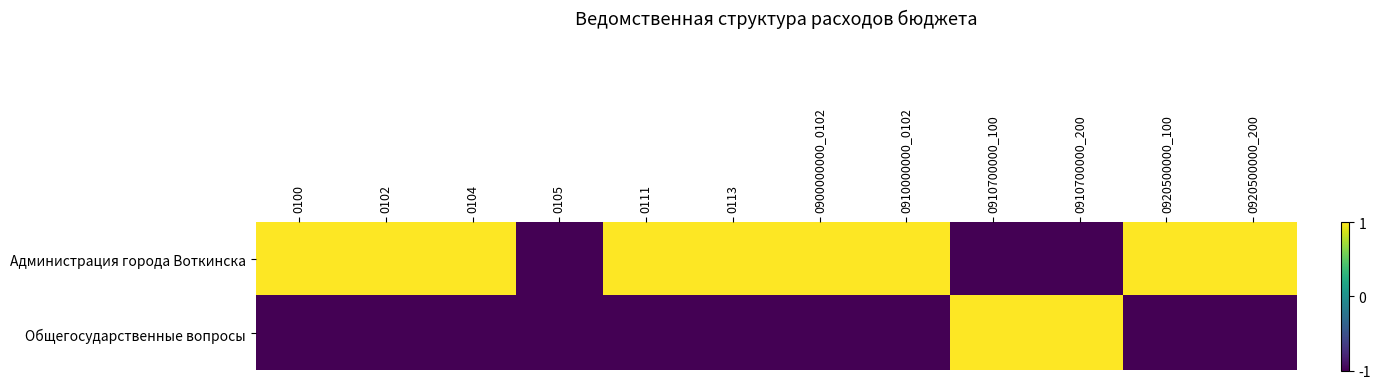

Count the number of data series in this chart.

2